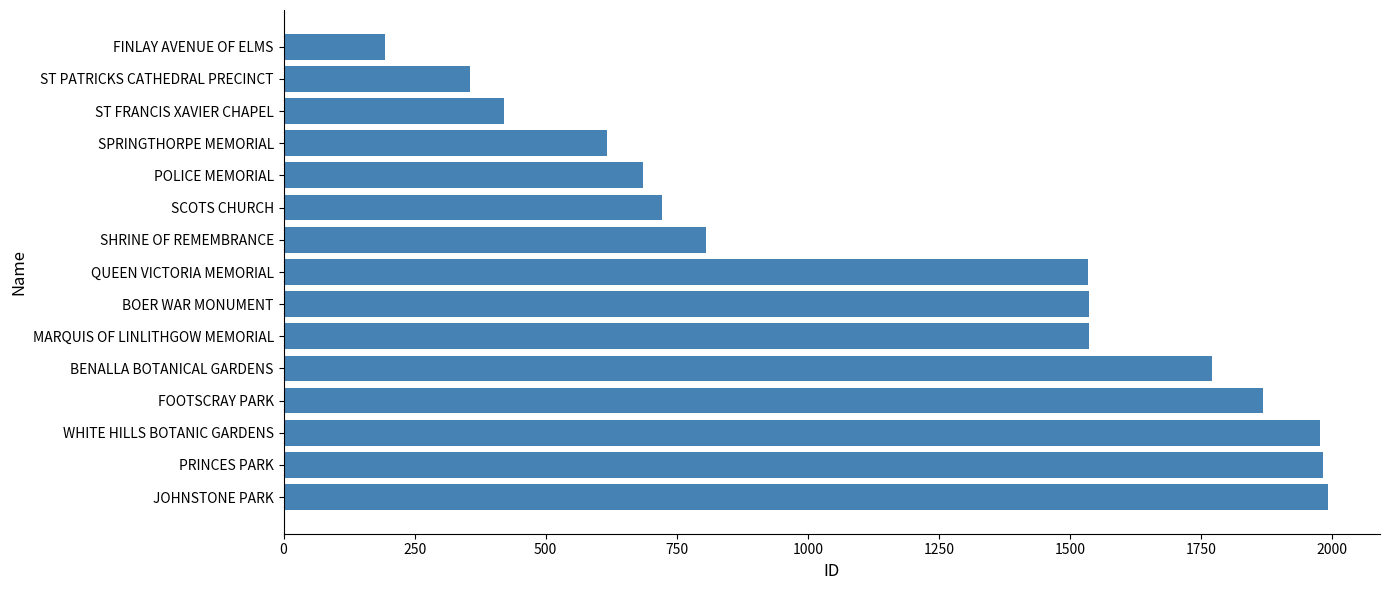

What is the average value?

1200